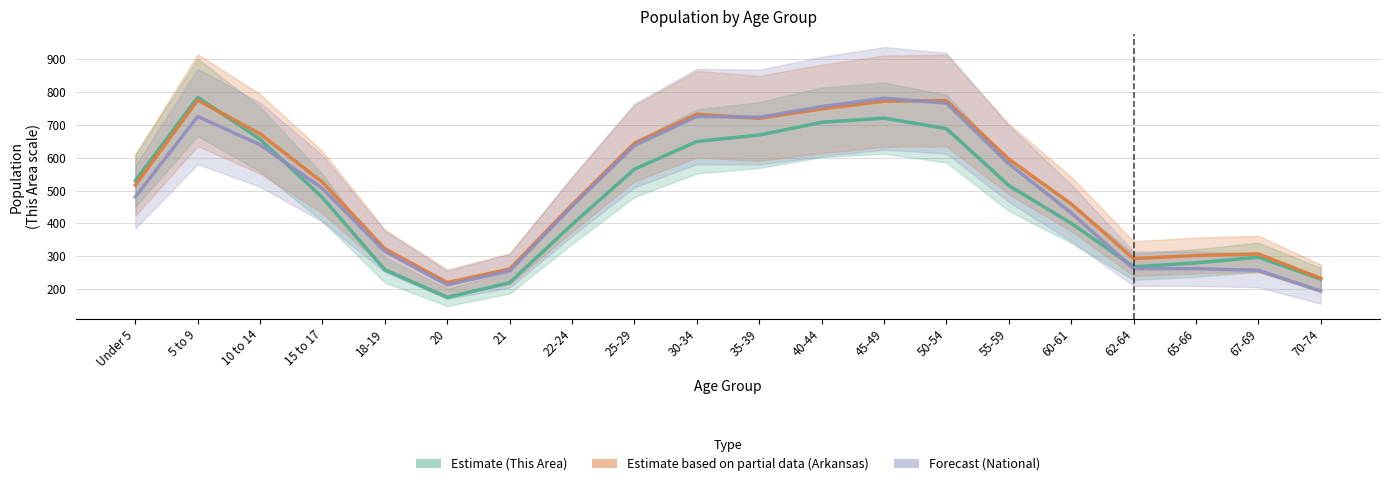

Read the This Area (Estimate) value at 15 to 17.

478.3